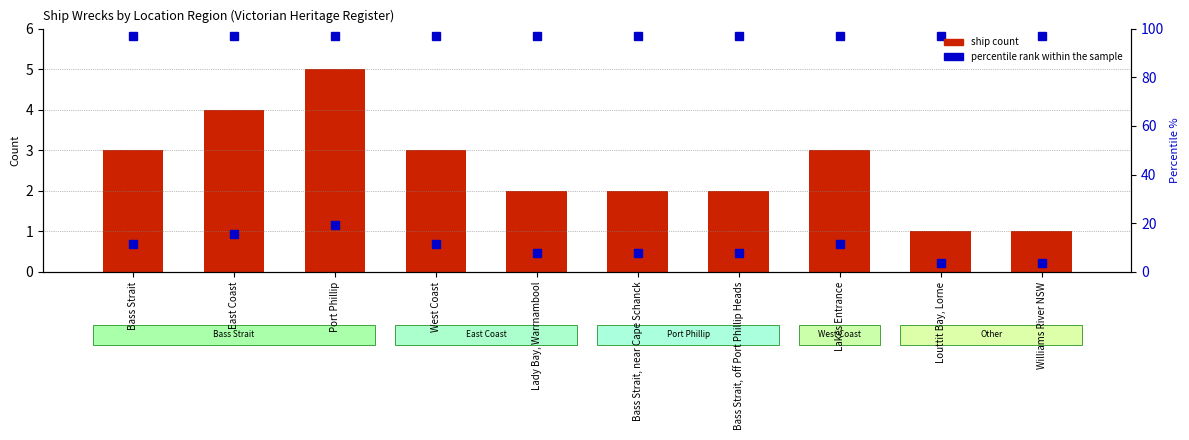

At which label does percentile rank within sample reach its peak?

Port Phillip